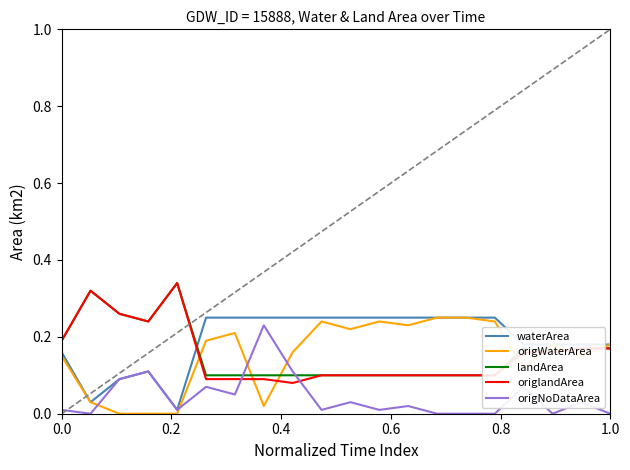

Does the chart have visible grid lines?

No